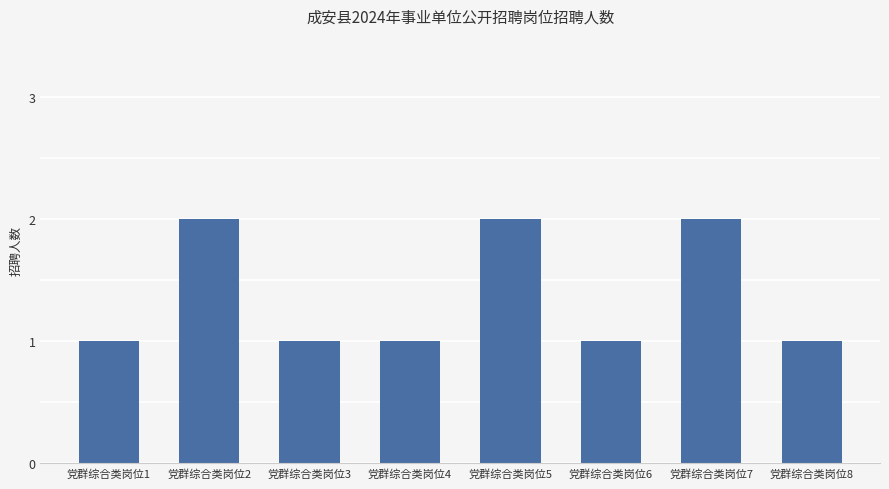

Count the values in the range 1 to 2.

8